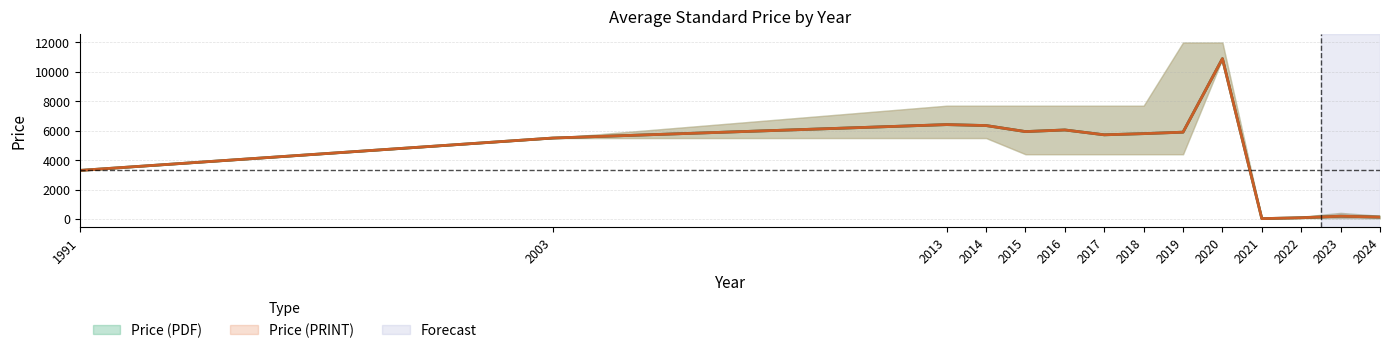

At 2014, list the series in order from smallest to largest.

Price (PDF), Price (PRINT)